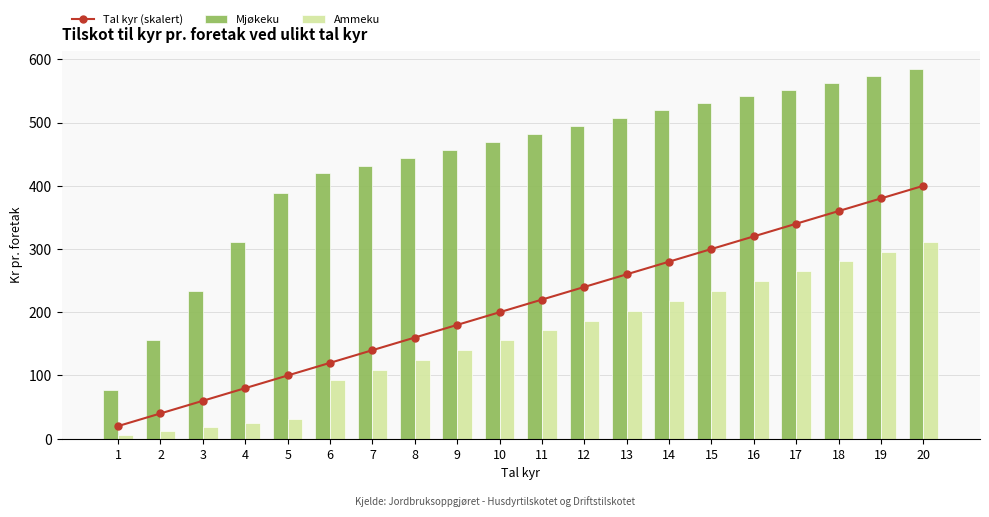

Reading left to right, what are all the values shown in this chart?

Tal kyr (skalert): 1=20.0	2=40.0	3=60.0	4=80.0	5=100.0	6=120.0	7=140.0	8=160.0	9=180.0	10=200.0	11=220.0	12=240.0	13=260.0	14=280.0	15=300.0	16=320.0	17=340.0	18=360.0	19=380.0	20=400.0
Mjøkeku: 1=77.8	2=155.6	3=233.4	4=311.2	5=389.0	6=419.4	7=432.0	8=444.5	9=457.0	10=469.5	11=482.1	12=494.6	13=507.1	14=519.6	15=530.4	16=541.2	17=552.0	18=562.8	19=573.6	20=584.4
Ammeku: 1=6.2	2=12.3	3=18.5	4=24.7	5=30.8	6=93.5	7=109.0	8=124.6	9=140.2	10=155.8	11=171.4	12=186.9	13=202.5	14=218.1	15=233.7	16=249.2	17=264.8	18=280.4	19=296.0	20=311.6